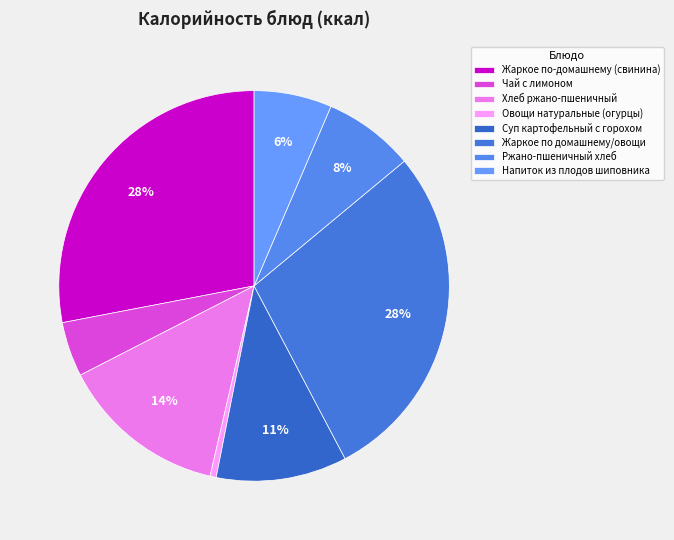

Is it true that Жаркое по домашнему/овощи is 28% of the pie?

True